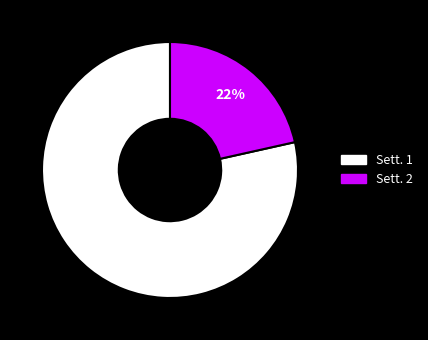

Is there any slice that represents more than half of the pie?

Yes